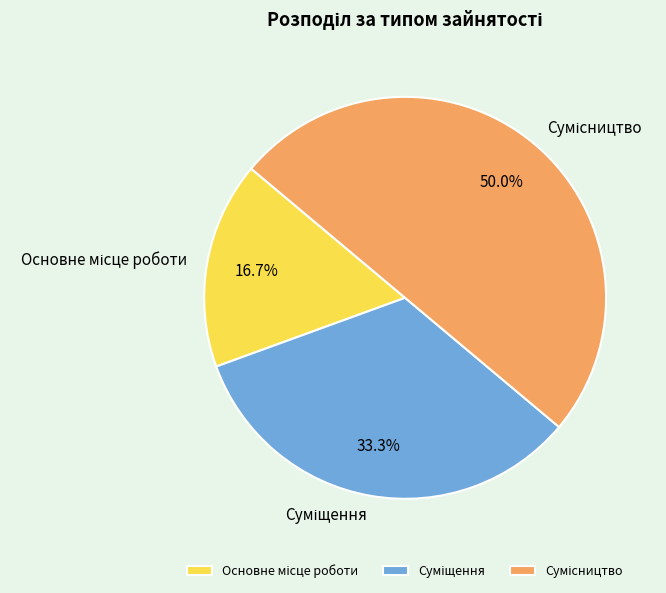

How many slices are in this pie chart?

3